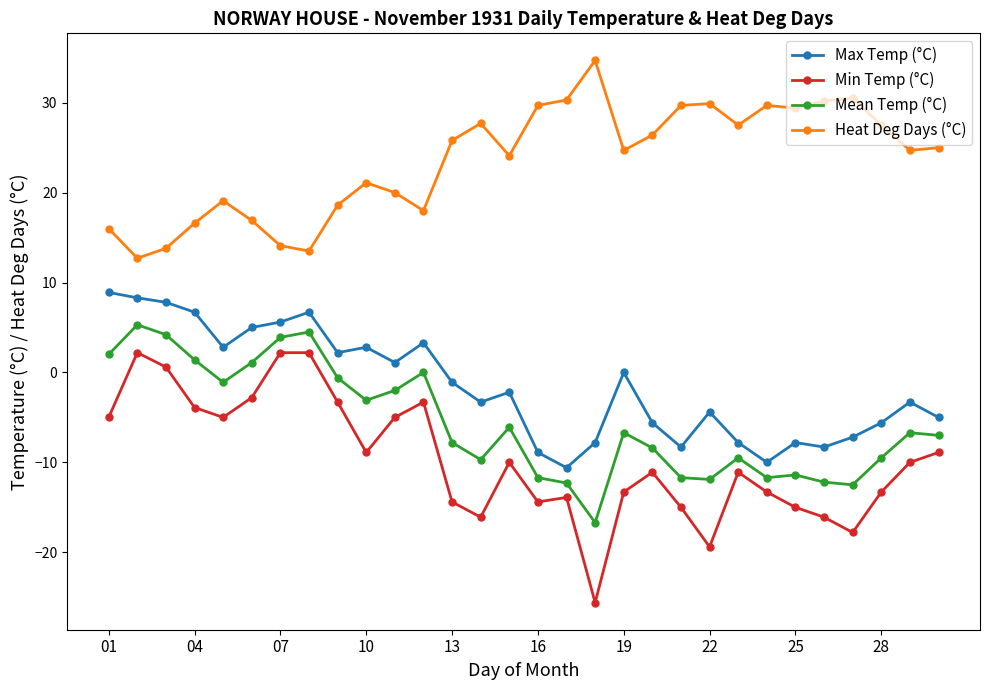

True or false: Heat Deg Days (°C) has more than 2 interior local peaks.

True